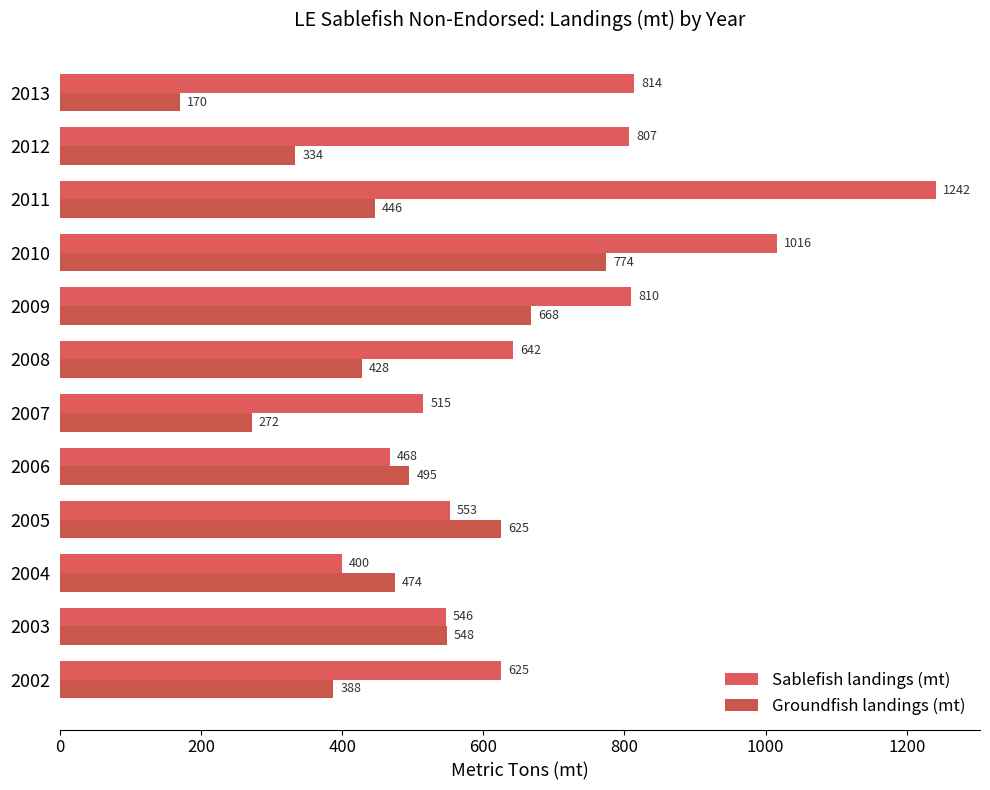

Which series has the largest total across all categories?

Sablefish landings (mt)